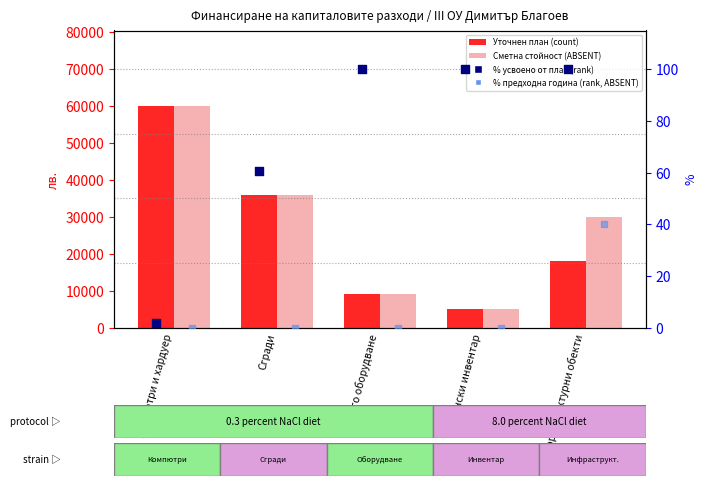

Which series has the largest Y range (max minus min)?

Уточнен план (count)